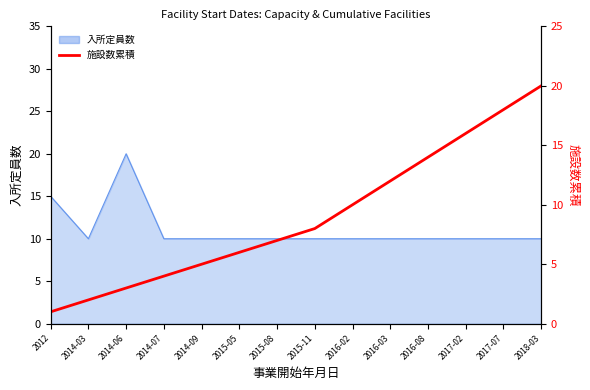

What value does the data have at 2017-07, to the nearest 10?

20